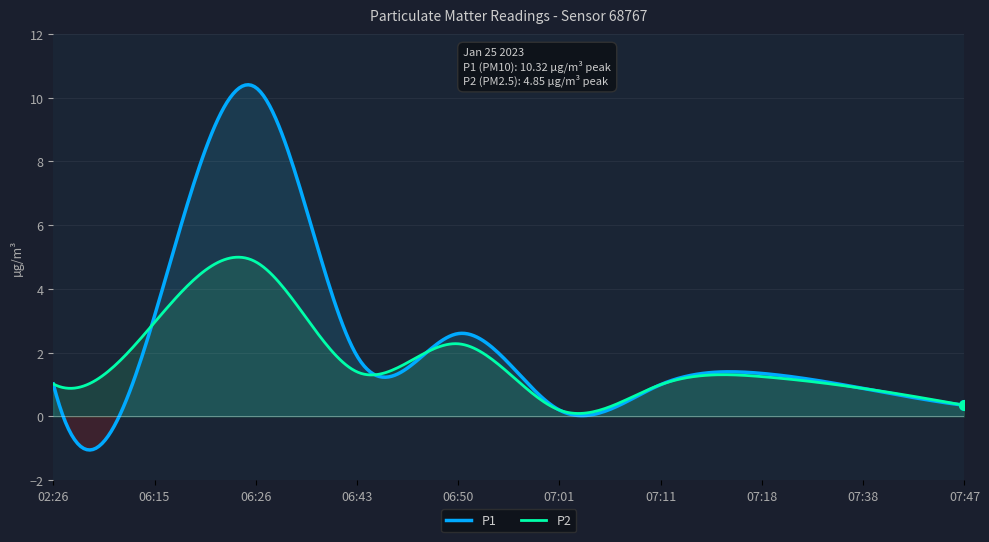

Which series has the largest range (max minus min)?

P1